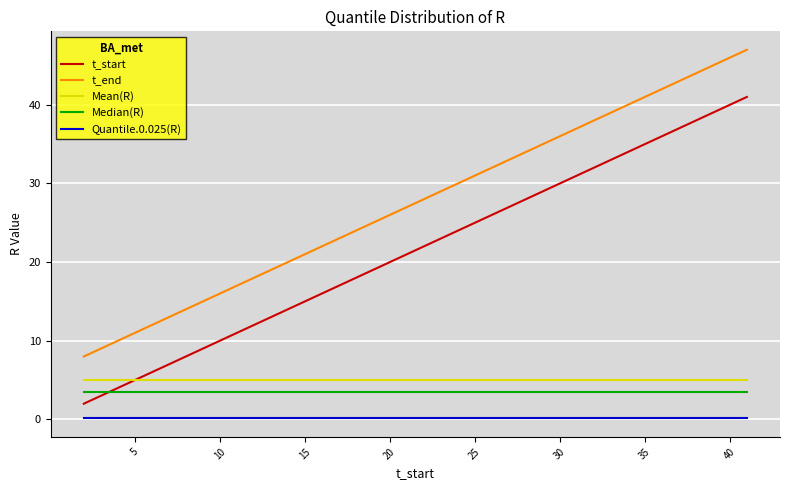

True or false: Quantile.0.025(R) and t_end cross at least once.

False